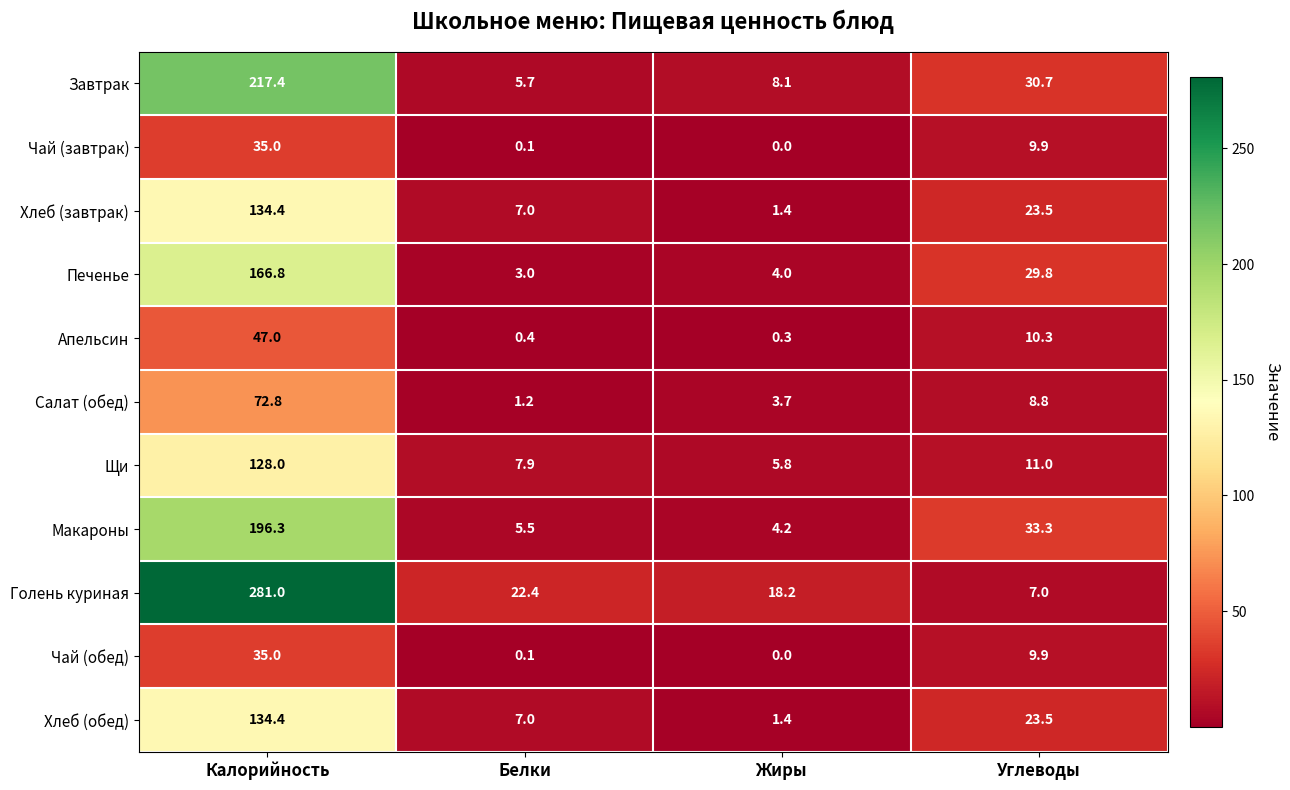

How many values in the Чай (обед) series are below 9?

2